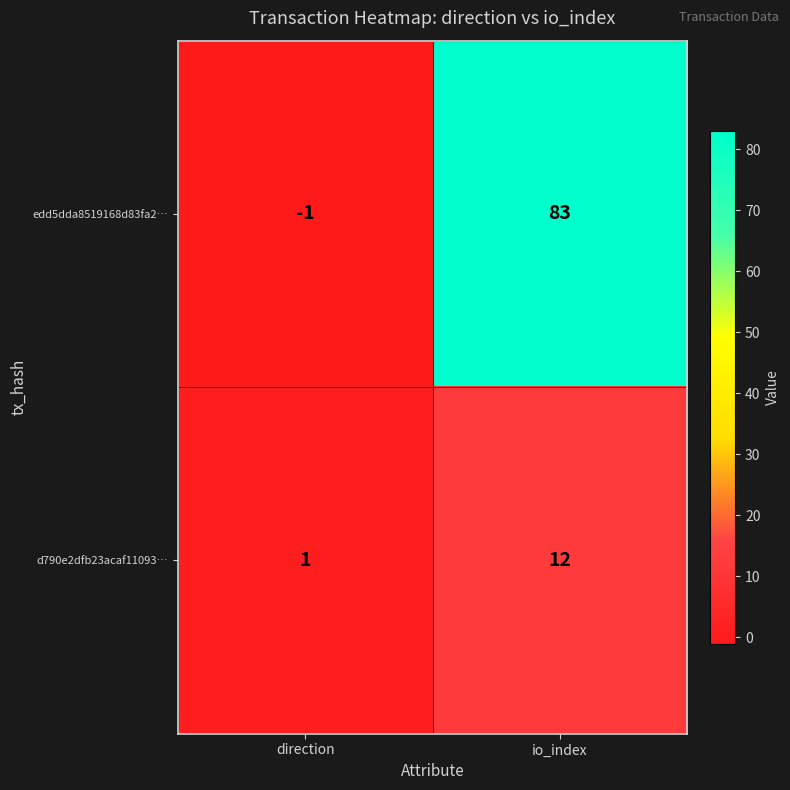

Which series has the largest total across all categories?

edd5dda8519168d83fa2…